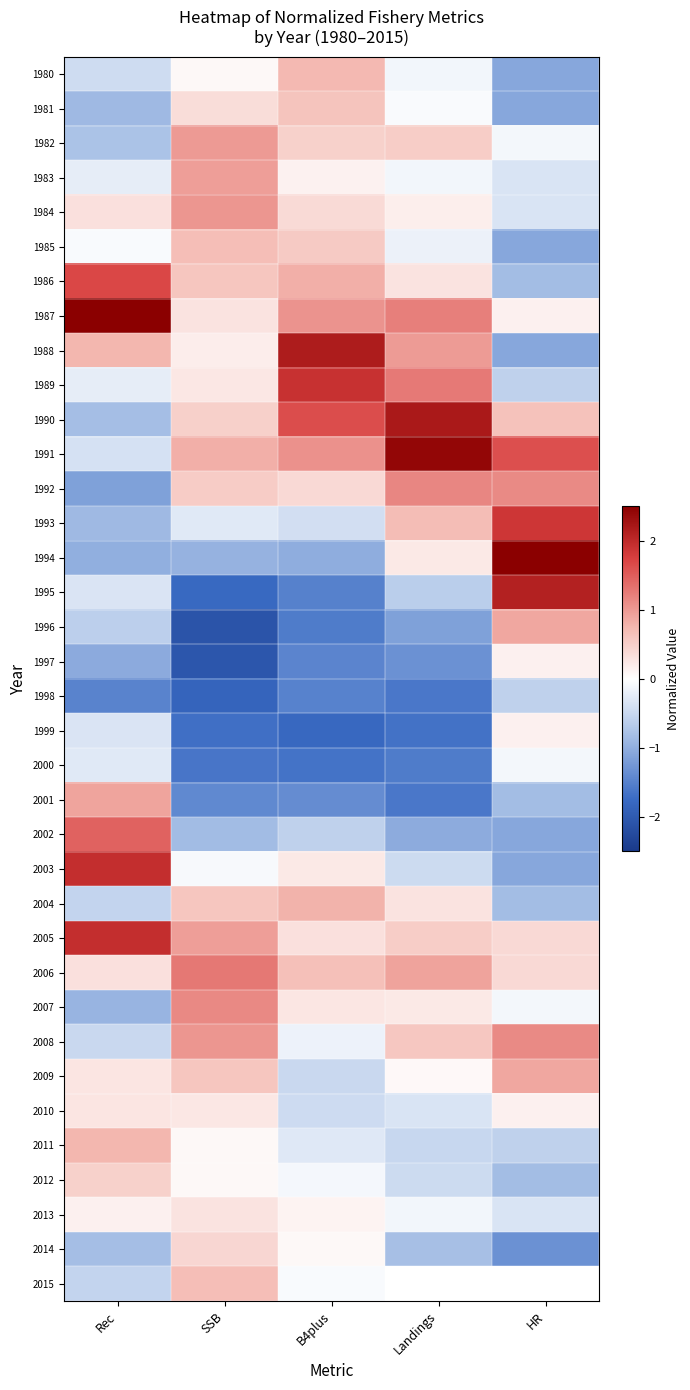

What is the smallest value displayed?

-2.1